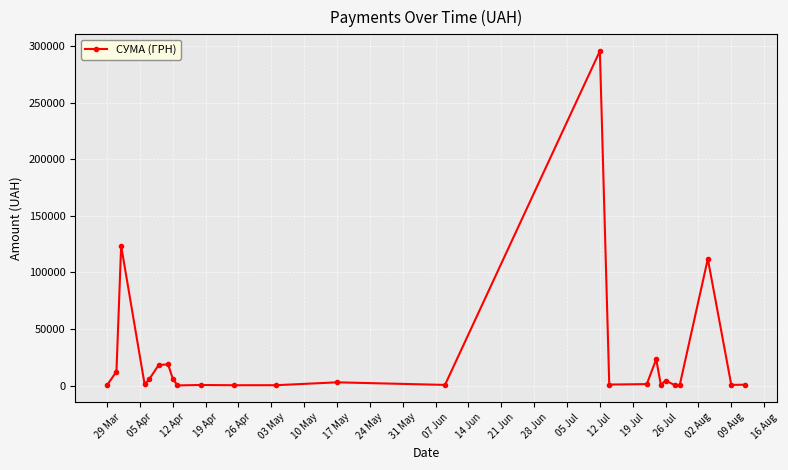

What is the value of the 3rd point from the left?

123491.9